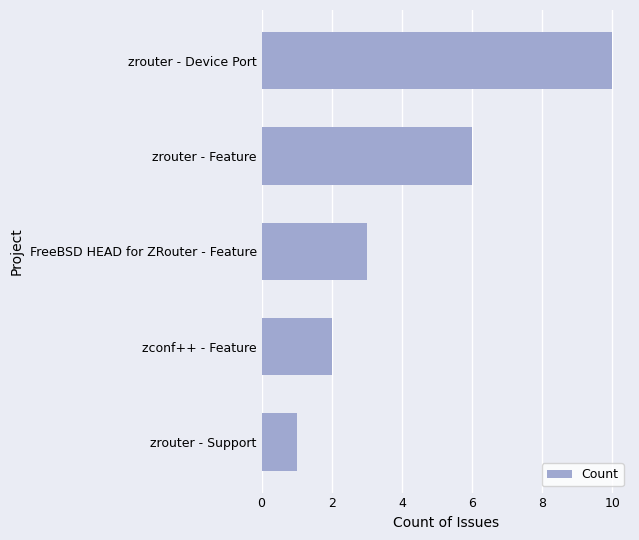

Which has a higher value, FreeBSD HEAD for ZRouter - Feature or zrouter - Support?

FreeBSD HEAD for ZRouter - Feature